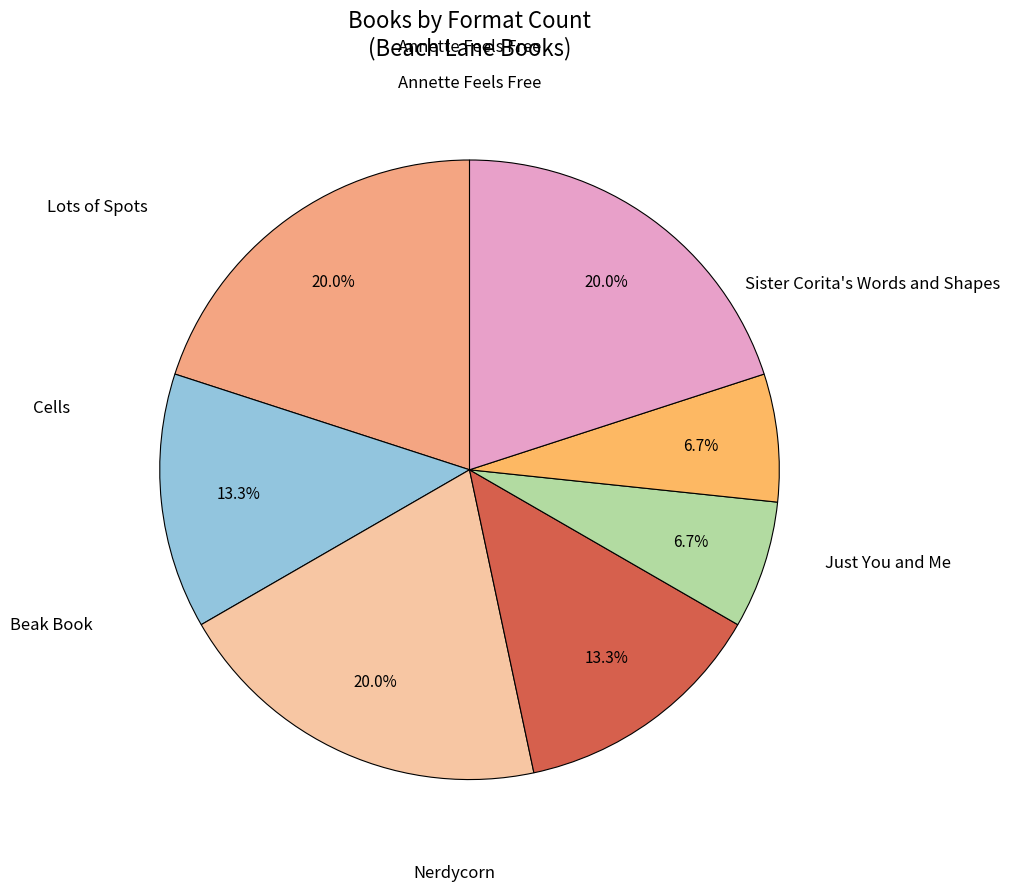

How many segments does this pie chart have?

7